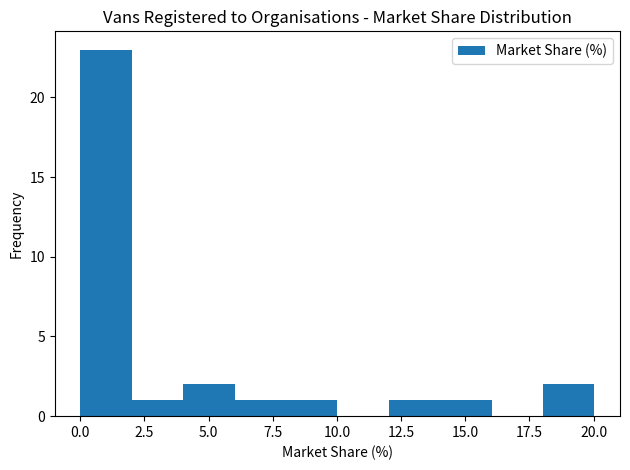

Reading left to right, list every bar in this chart as the range it spans on the x-axis followed by its height. Neither the bar edges nor the heights are printed on the chart, so give them approximately, as read against the axes.

0 to 2: 23
2 to 4: 1
4 to 6: 2
6 to 8: 1
8 to 10: 1
10 to 12: 0
12 to 14: 1
14 to 16: 1
16 to 18: 0
18 to 20: 2